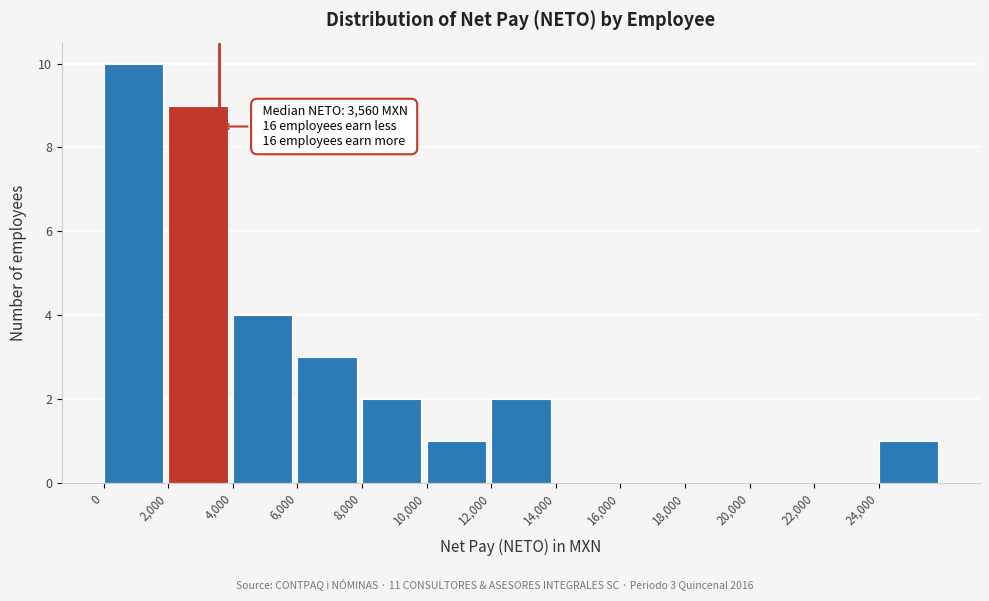

Which range on the x-axis has the tallest bar?

0 to 2000